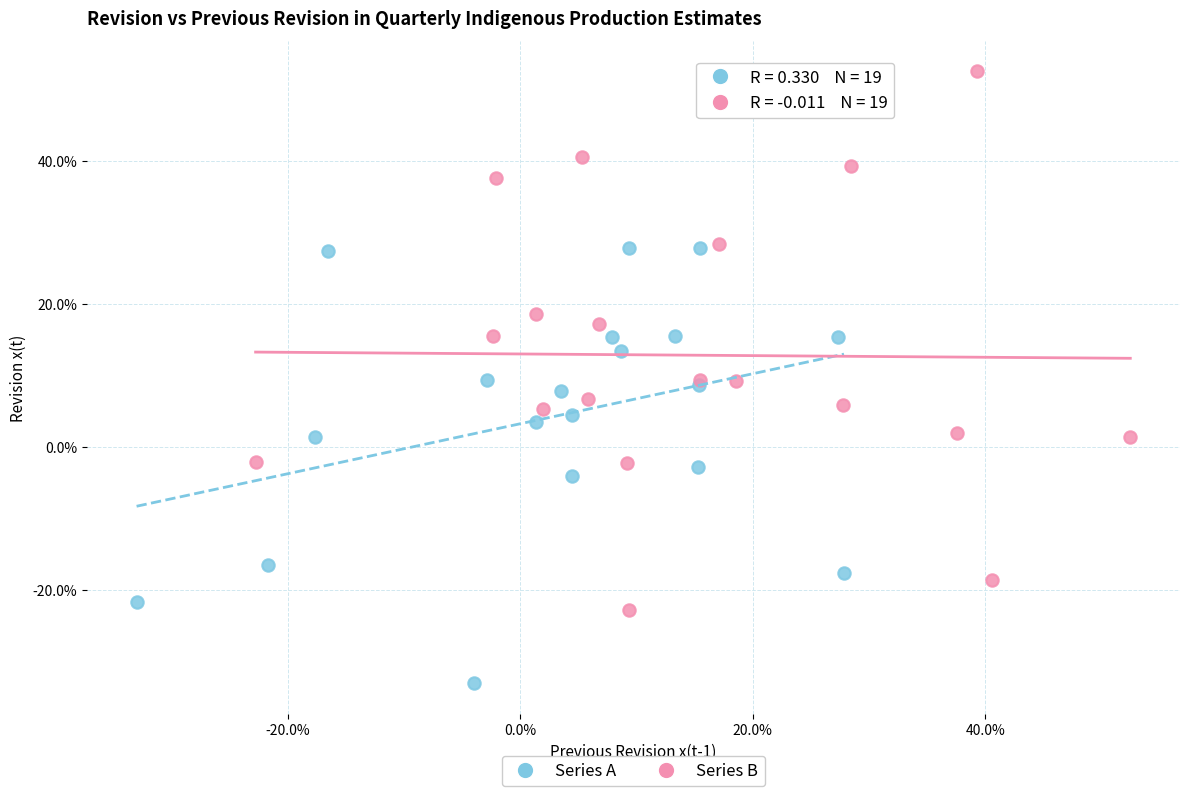

What are all the series names shown in the legend?

Series A, Series B